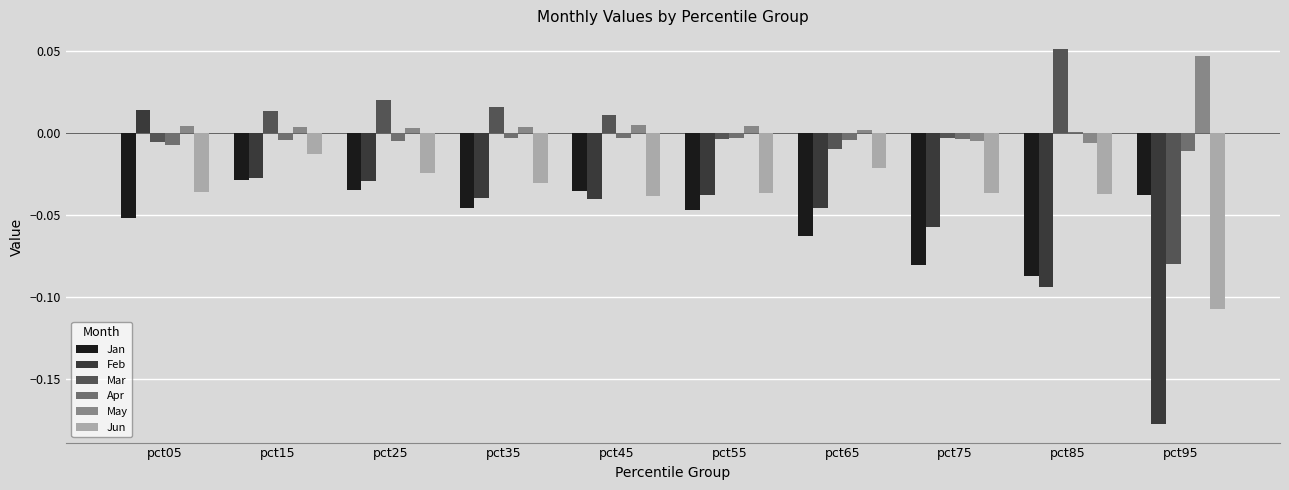

The value of Jun at pct85 is -0.0. True or false?

True